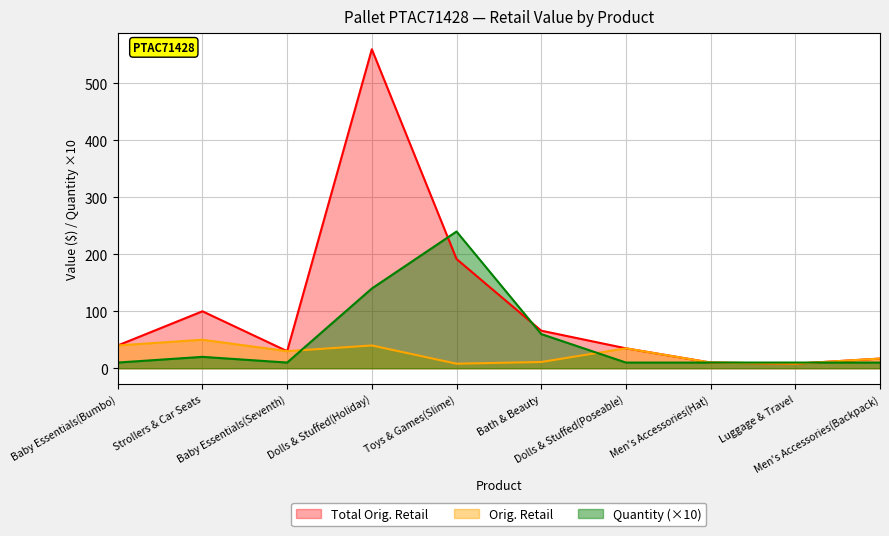

At which label does Total Orig. Retail first exceed 40?

Strollers & Car Seats